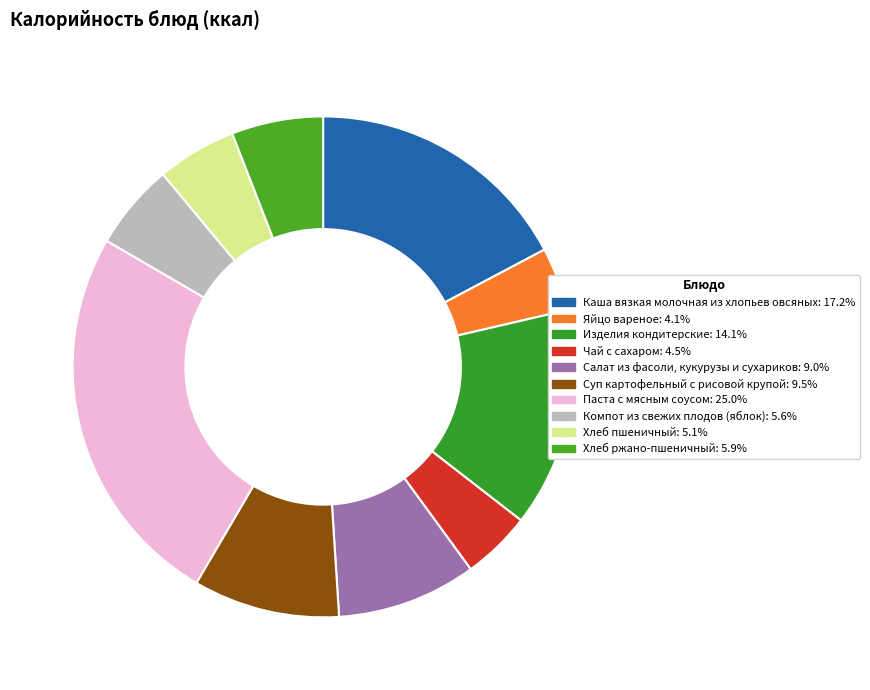

Between Изделия кондитерские and Компот из свежих плодов (яблок), which is larger?

Изделия кондитерские